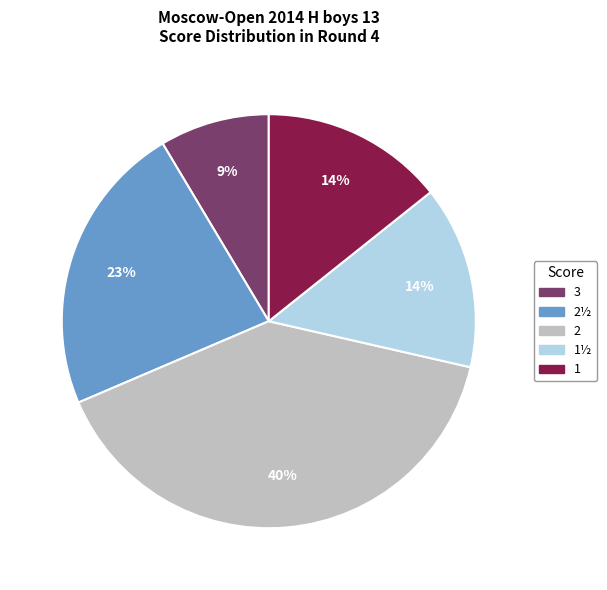

Is there any slice that represents more than half of the pie?

No